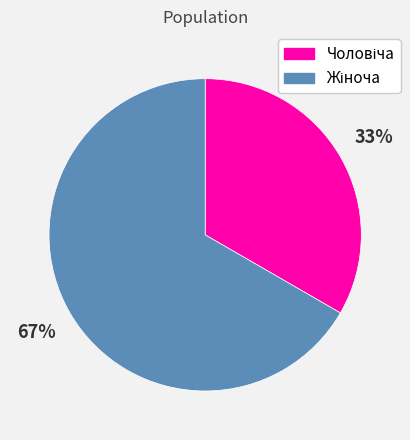

Does any single category account for the majority?

Yes